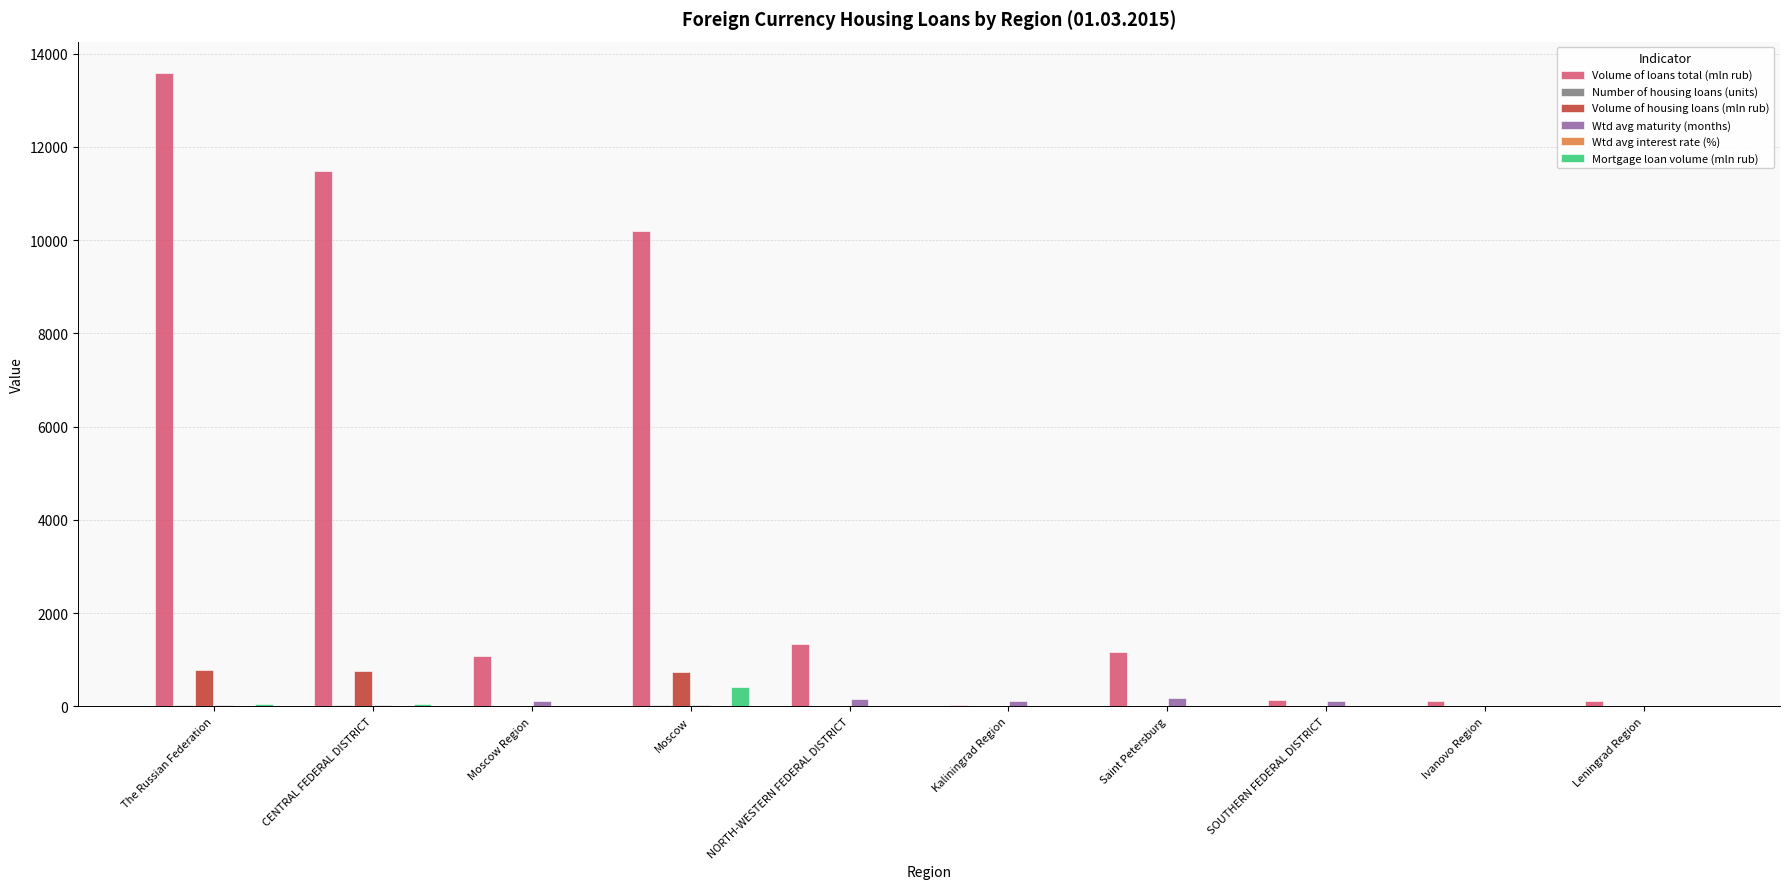

At which category is the sum across all series the highest?

The Russian Federation